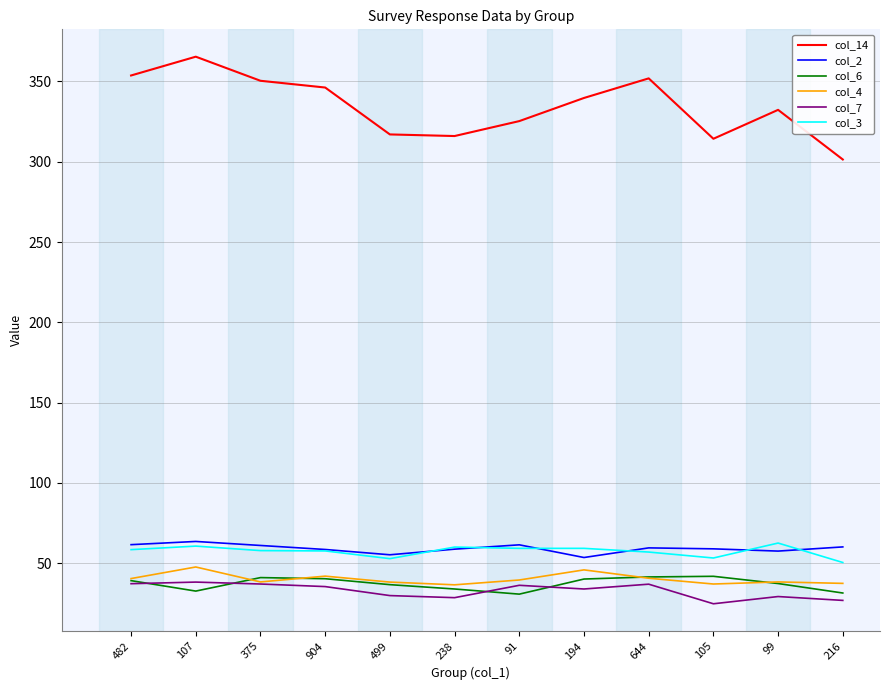

Is this an area chart (filled region under the line)?

No